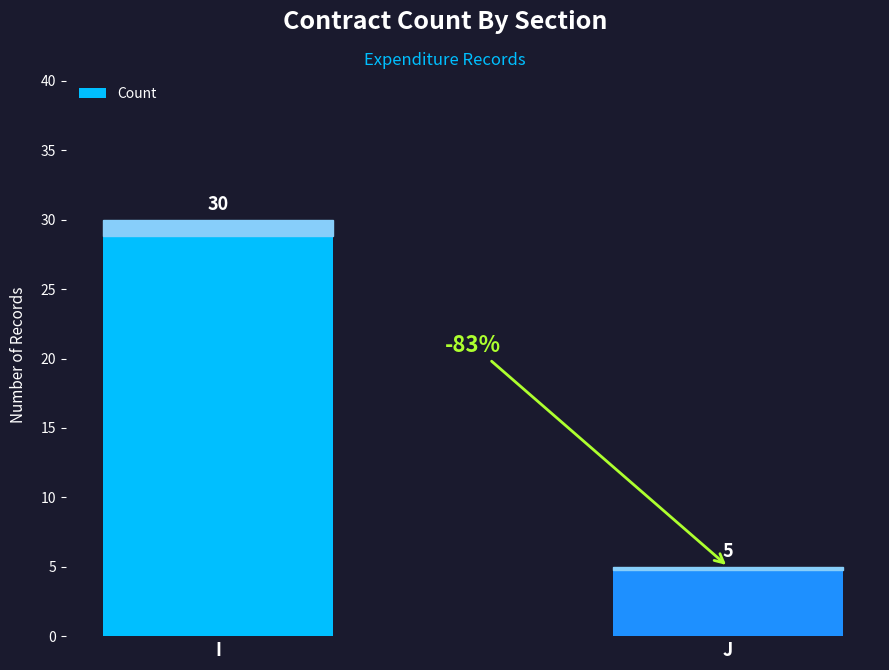

The chart shows a value of 9 at J. True or false?

False